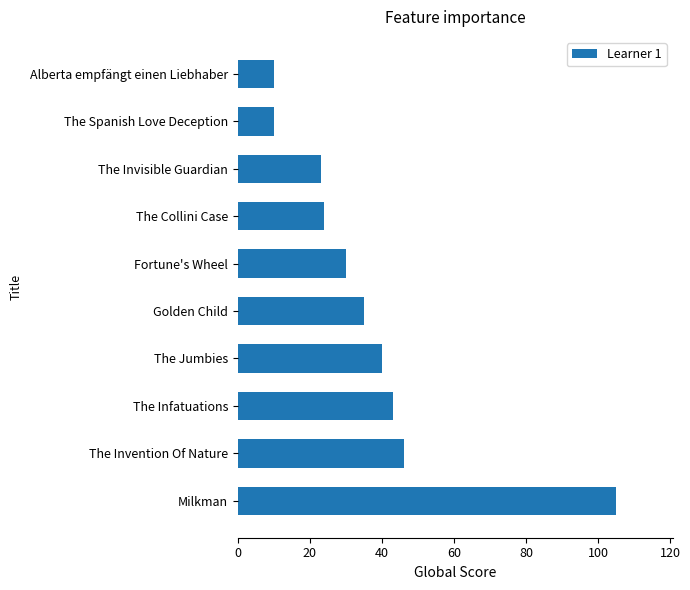

What is the greatest value displayed?

105